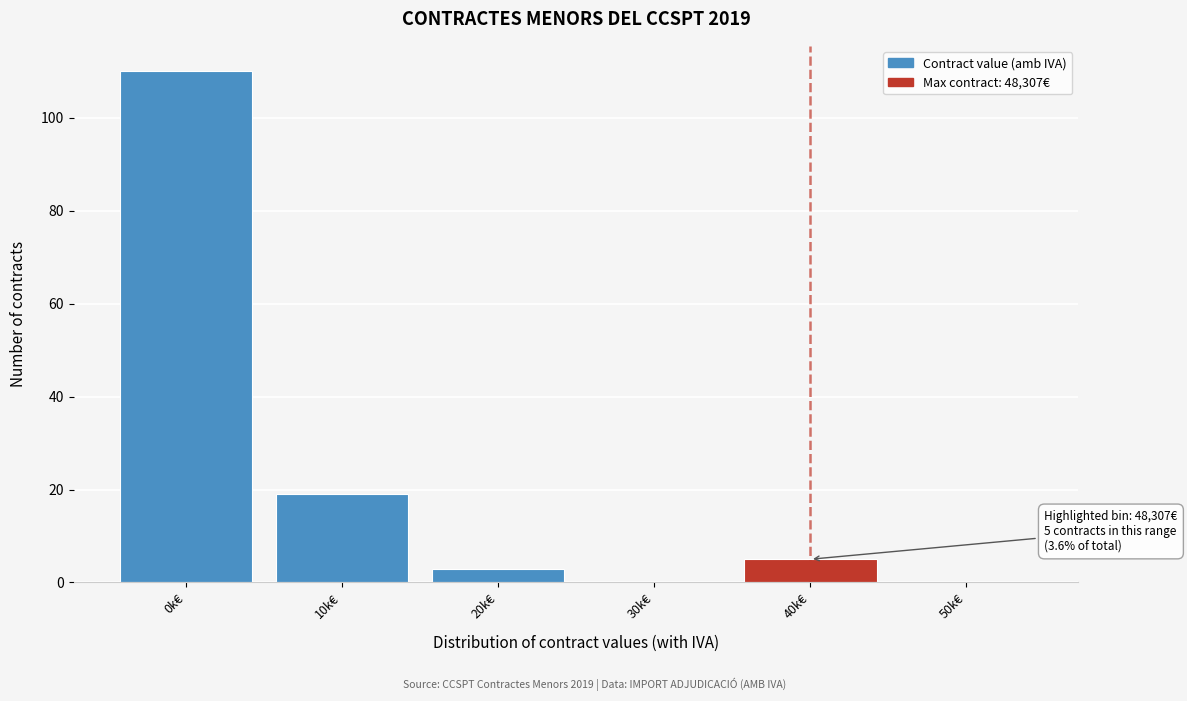

Reading left to right, transcribe all the data shown in this chart.

0k€=110	10k€=19	20k€=3	30k€=0	40k€=5	50k€=0